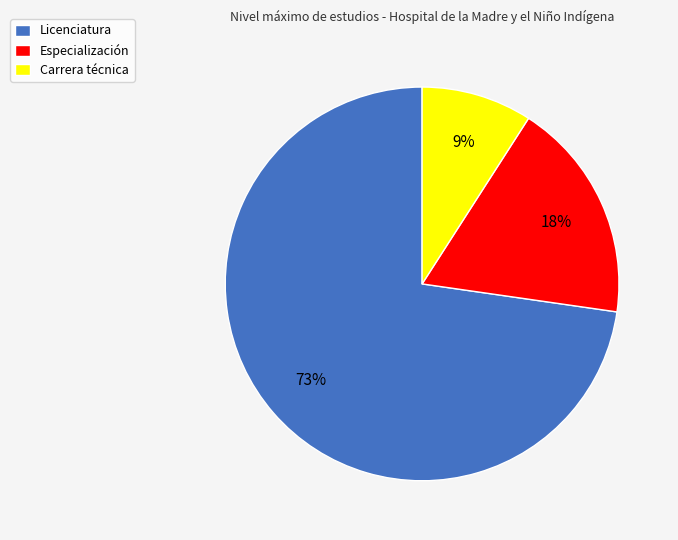

The Carrera técnica slice represents 9% of the pie. True or false?

True